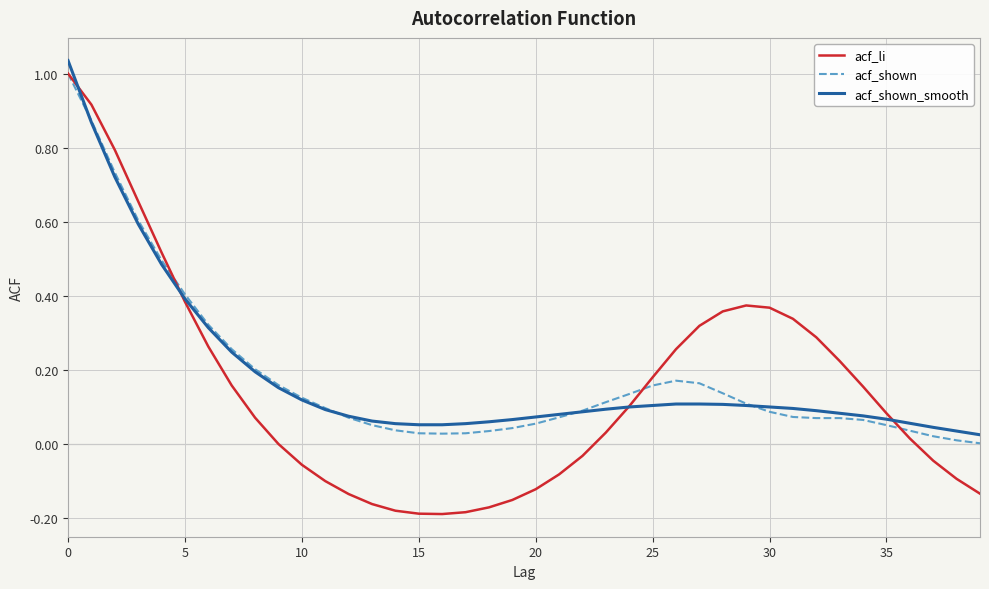

Which series has the widest spread of values?

acf_li